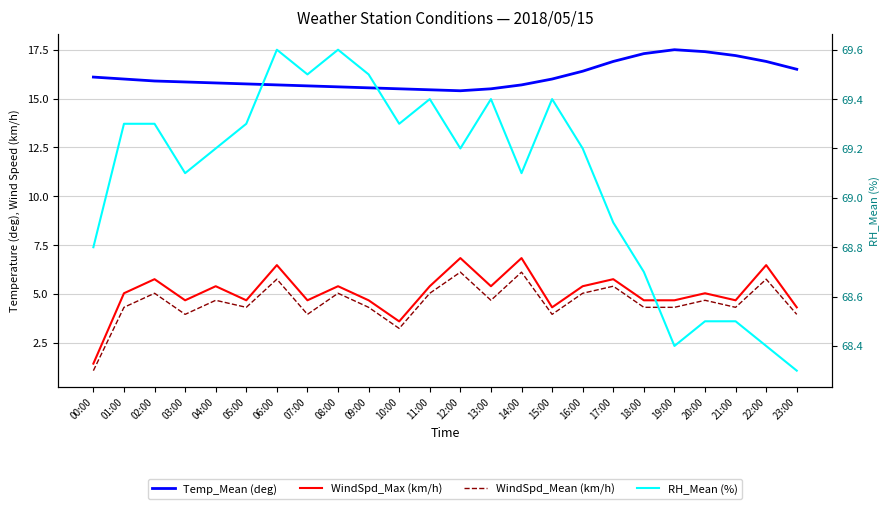

The value of WindSpd_Mean (km/h) at 12:00 is 2.9. True or false?

False